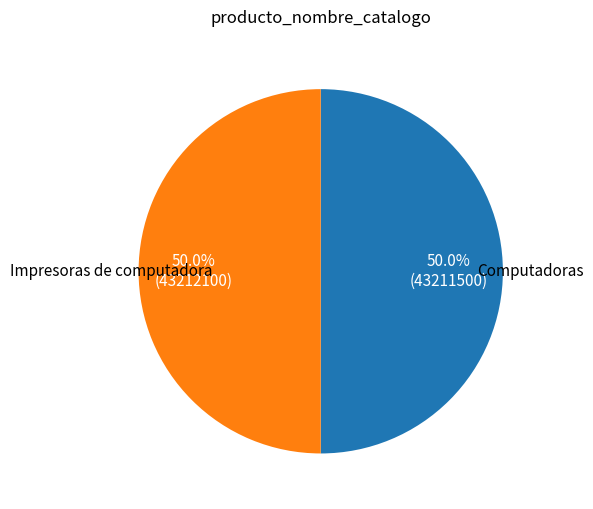

Count the number of slices in the pie.

2